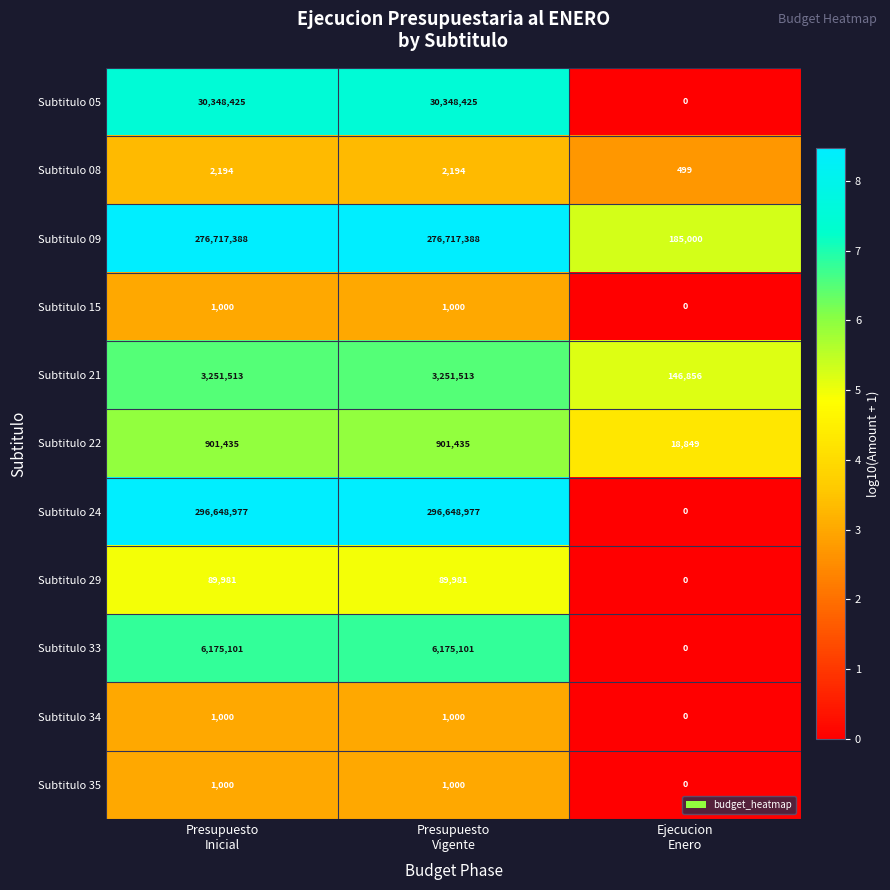

Which series has the largest total across all categories?

Subtitulo 24